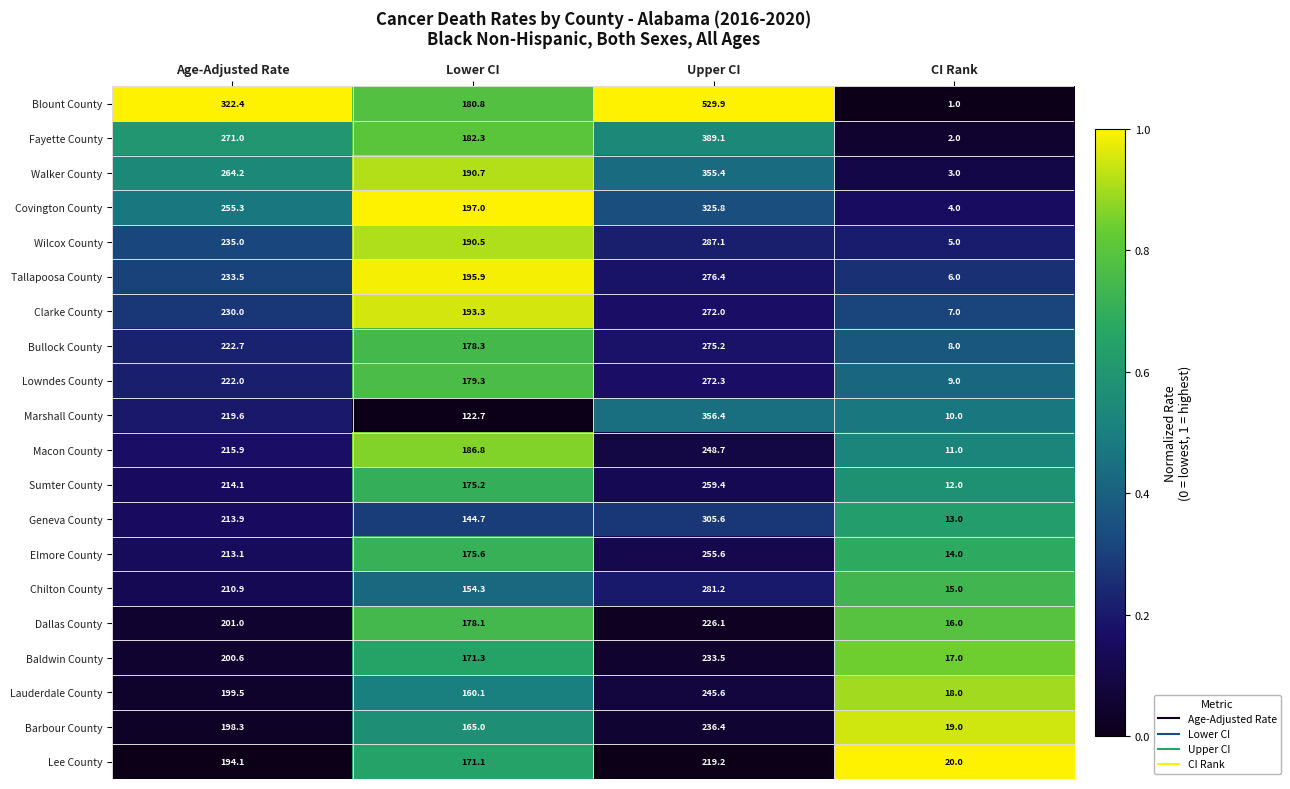

What is the difference between the highest and lowest values at Upper CI?

310.7